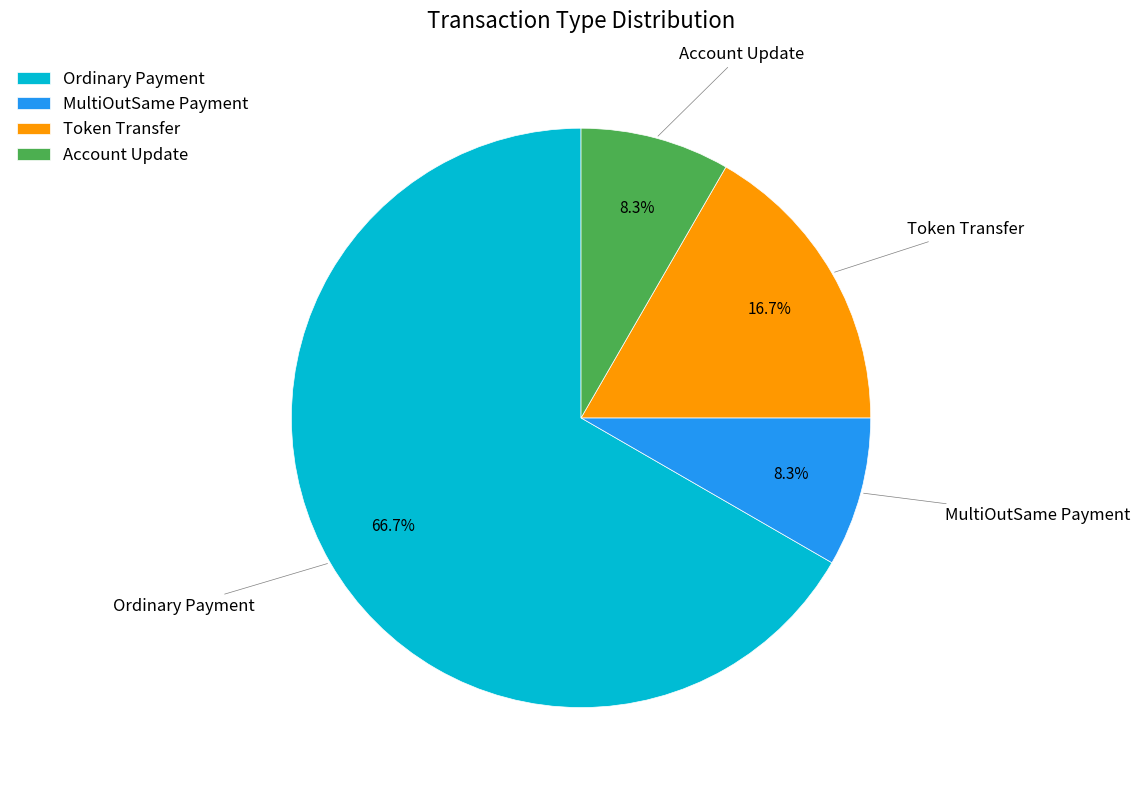

To the nearest percent, what portion does Account Update represent?

8%